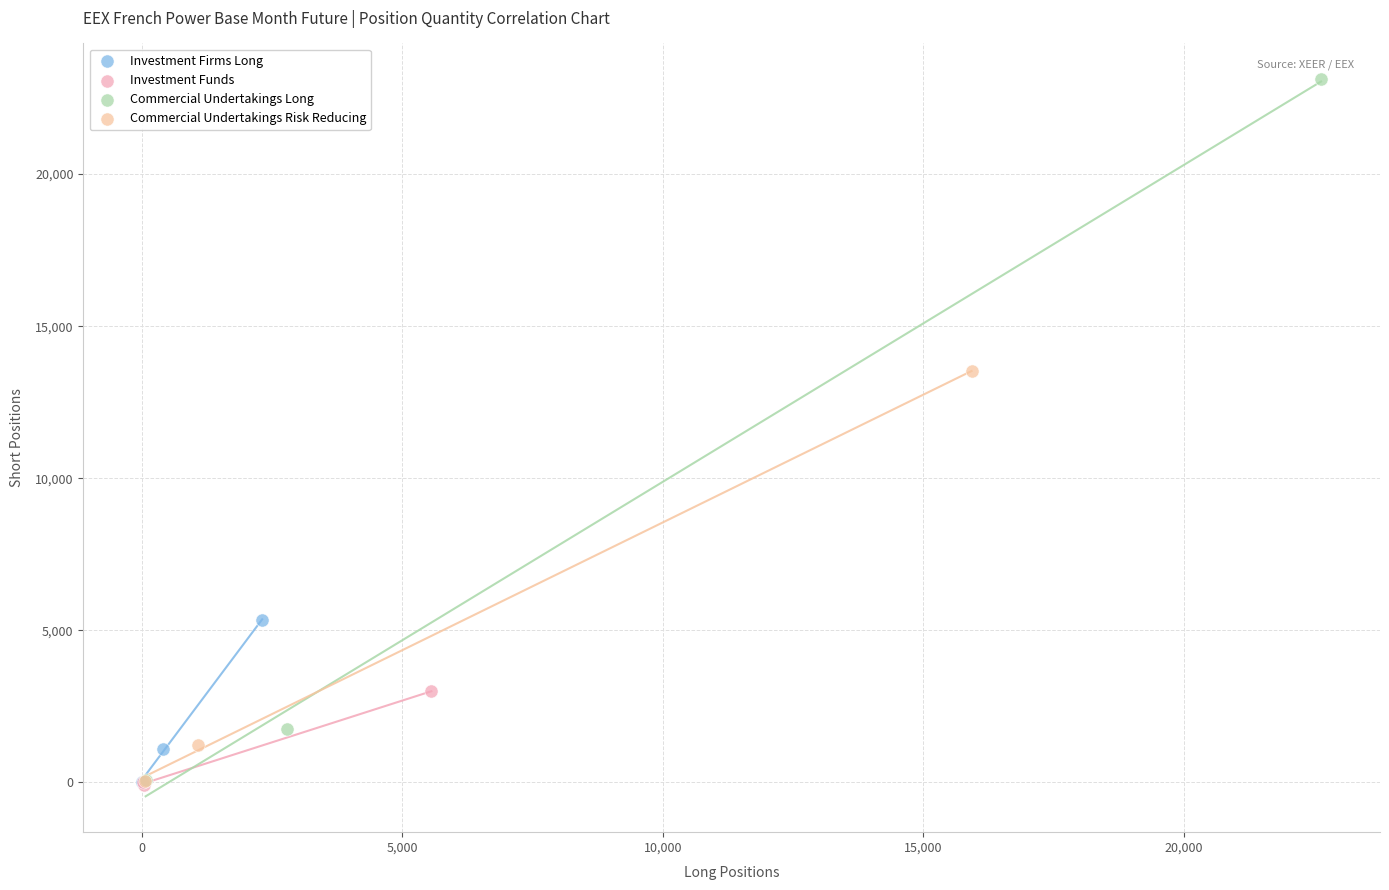

Which series reaches the maximum Y coordinate?

Commercial Undertakings Long